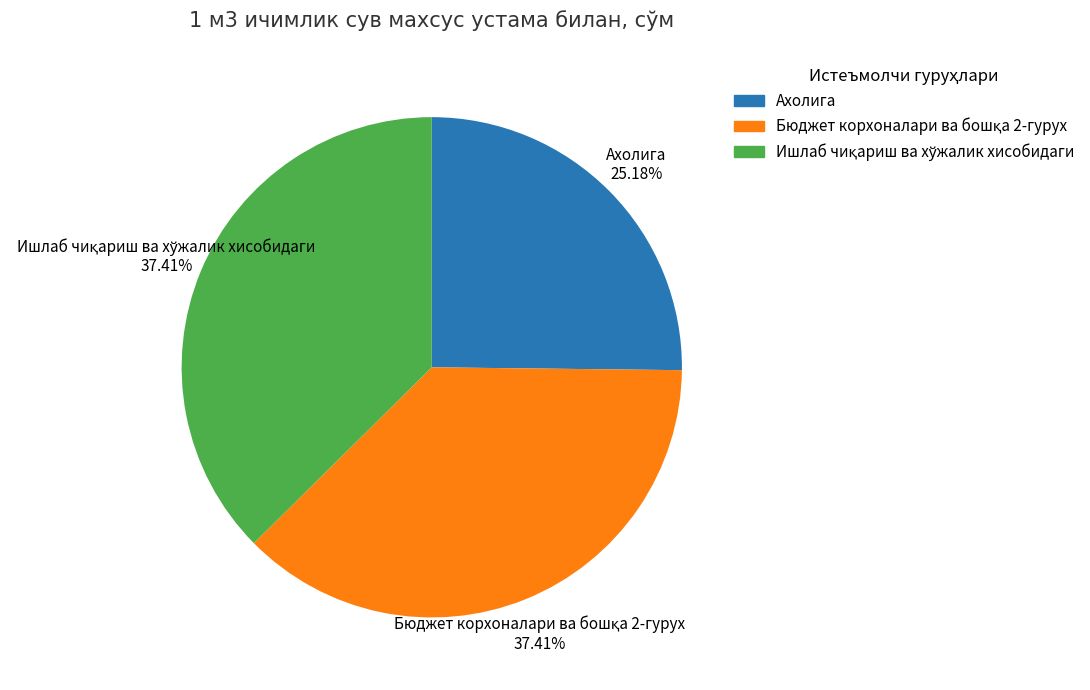

How many segments does this pie chart have?

3